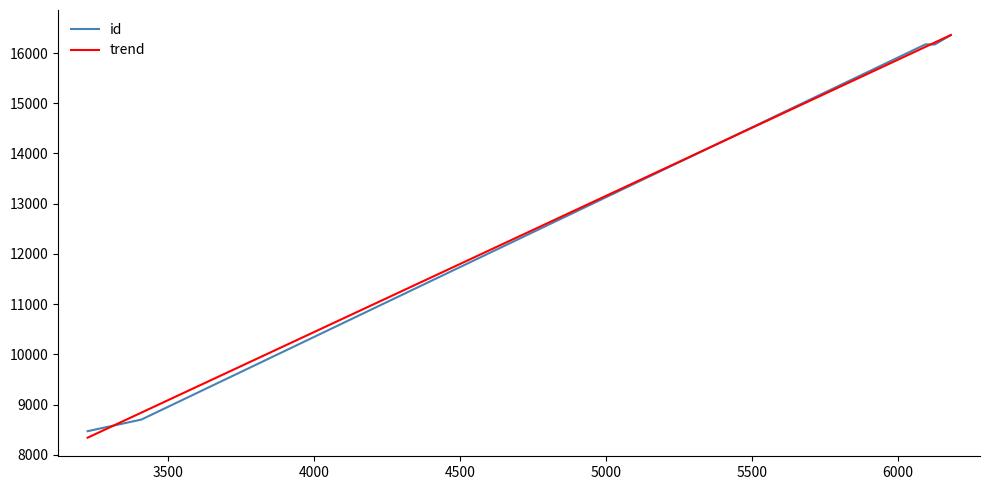

Which series has the largest range (max minus min)?

trend